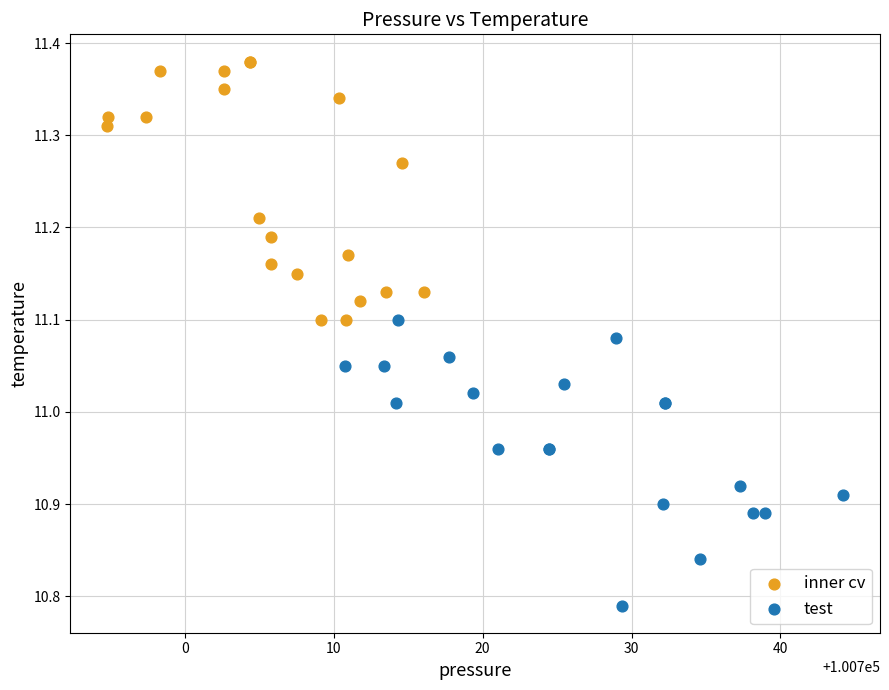

Which series reaches the minimum Y coordinate?

test